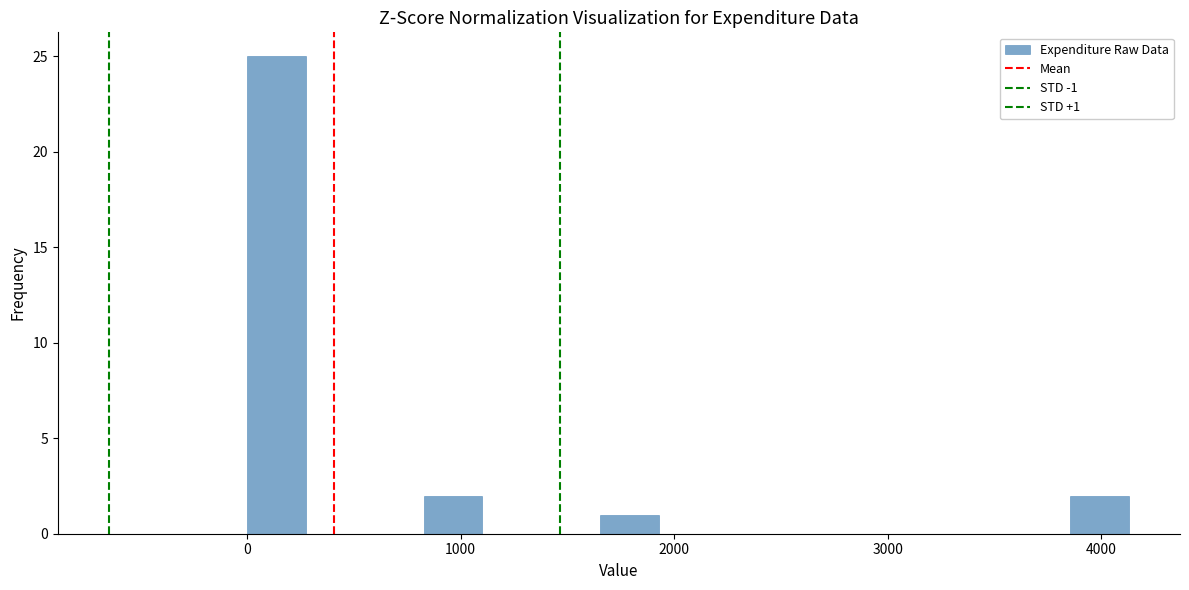

Around what value on the x-axis is the tallest bar? Give the approximate position of its centre, as read against the axis.

100